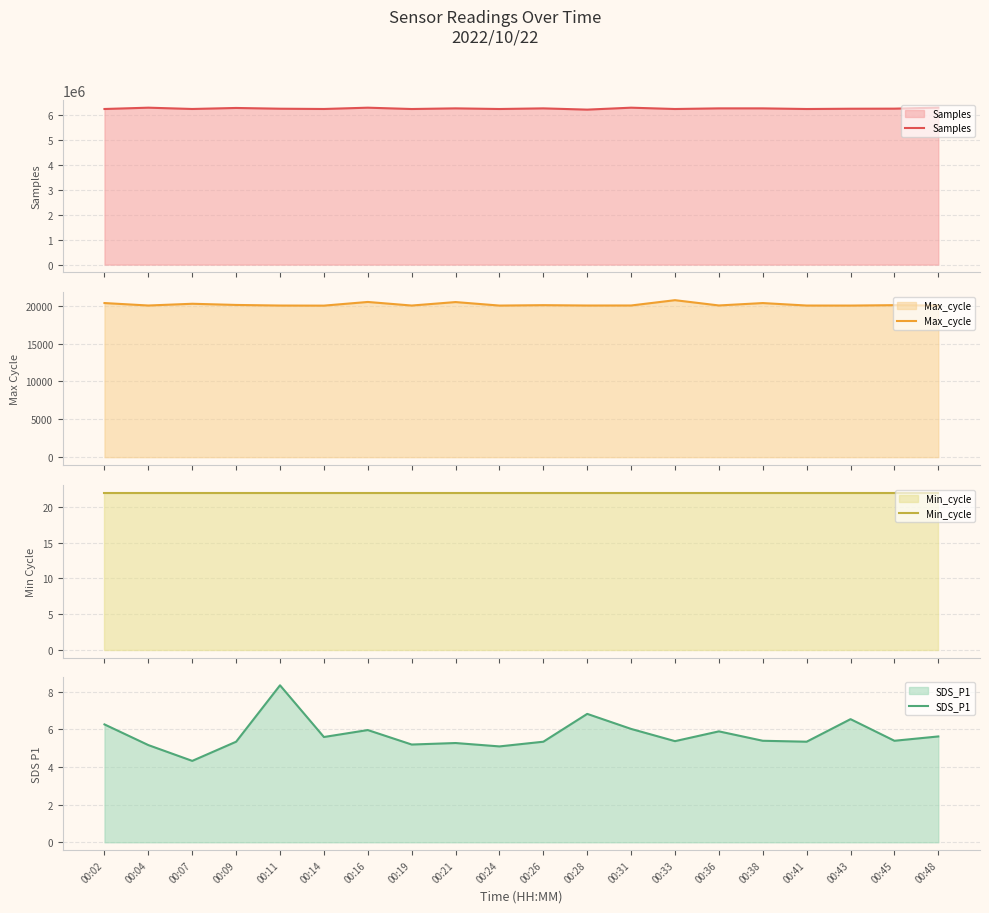

At 00:41, list the series in order from largest to smallest.

Samples, Max_cycle, Min_cycle, SDS_P1